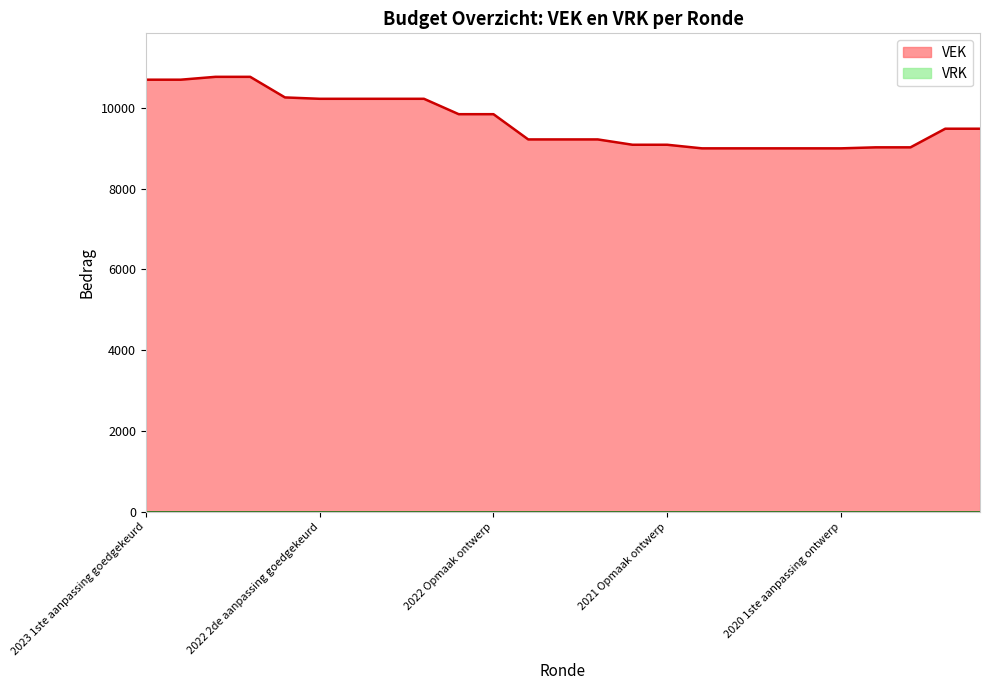

Reading left to right, extract all data points from this chart.

2023 1ste aanpassing goedgekeurd=10700	2023 1ste aanpassing ontwerp=10700	2023 Opmaak goedgekeurd=10771	2023 Opmaak ontwerp=10771	2022 uitvoering=10261	2022 2de aanpassing goedgekeurd=10227	2022 2de aanpassing ontwerp=10227	2022 1ste aanpassing goedgekeurd=10227	2022 1ste aanpassing ontwerp=10227	2022 Opmaak goedgekeurd=9846	2022 Opmaak ontwerp=9846	2021 uitvoering=9221	2021 1ste aanpassing goedgekeurd=9221	2021 1ste aanpassing ontwerp=9221	2021 Opmaak goedgekeurd=9089	2021 Opmaak ontwerp=9089	2020 uitvoering=9000	2020 2de aanpassing goedgekeurd=9000	2020 2de aanpassing ontwerp=9000	2020 1ste aanpassing goedgekeurd=9000	2020 1ste aanpassing ontwerp=9000	2020 Opmaak goedgekeurd=9025	2020 Opmaak ontwerp=9025	2019 1ste aanpassing goedgekeurd=9486	2019 1ste aanpassing ontwerp=9486